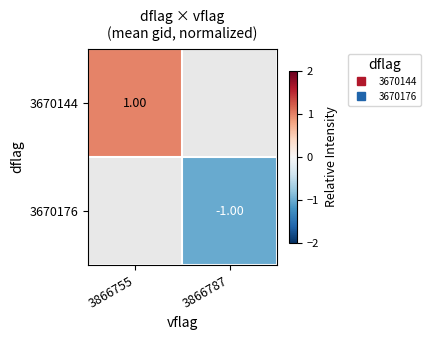

The 3670176 series shows -1.0 at 3866787. True or false?

True